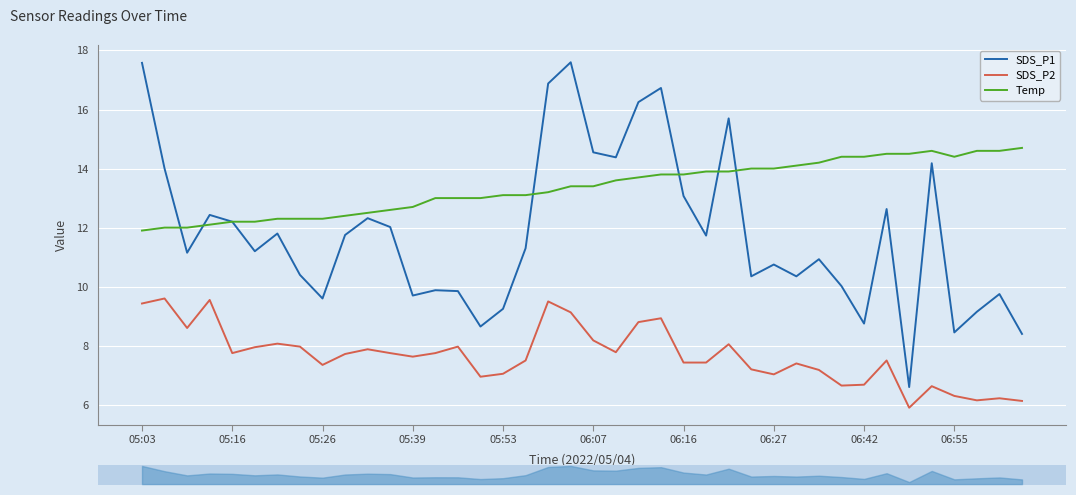

Is it true that SDS_P1 equals 1.9 at 39?

False